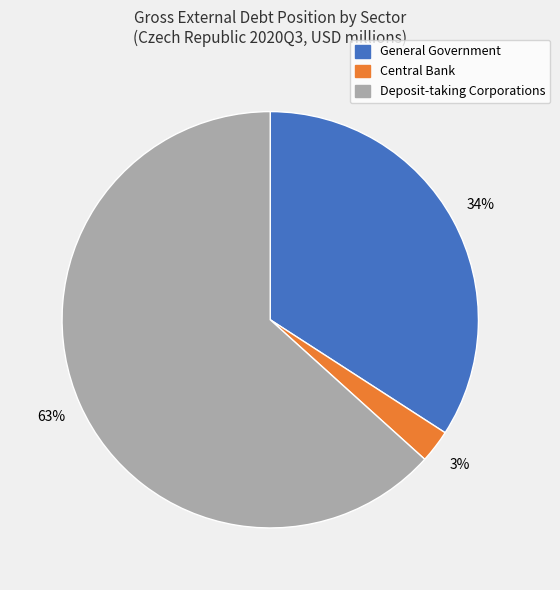

Is there any slice that represents more than half of the pie?

Yes